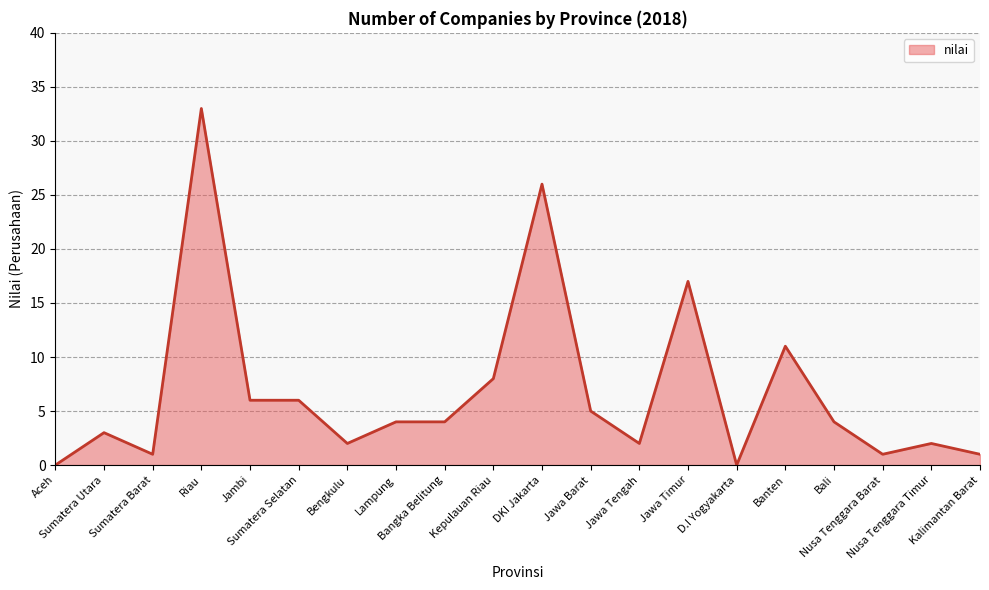

What is the difference between the maximum and minimum values?

33